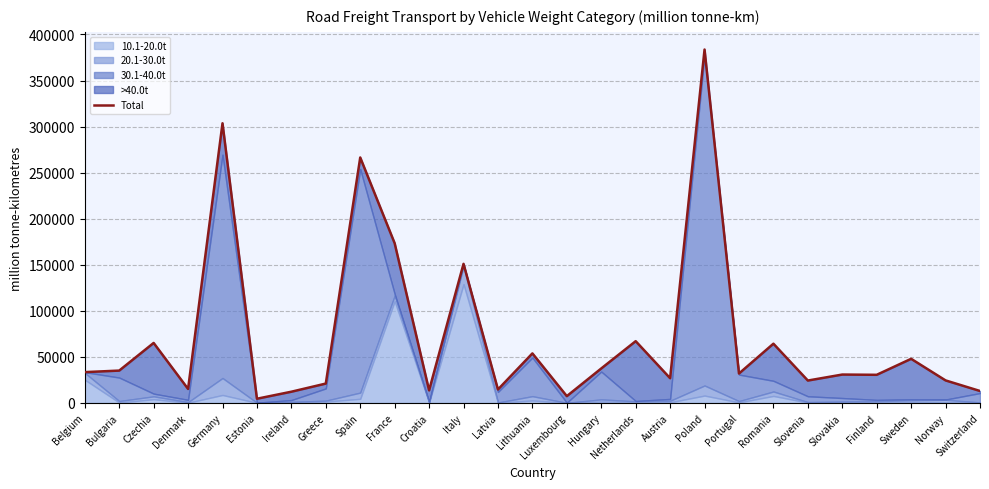

What position from the right is Portugal?

8